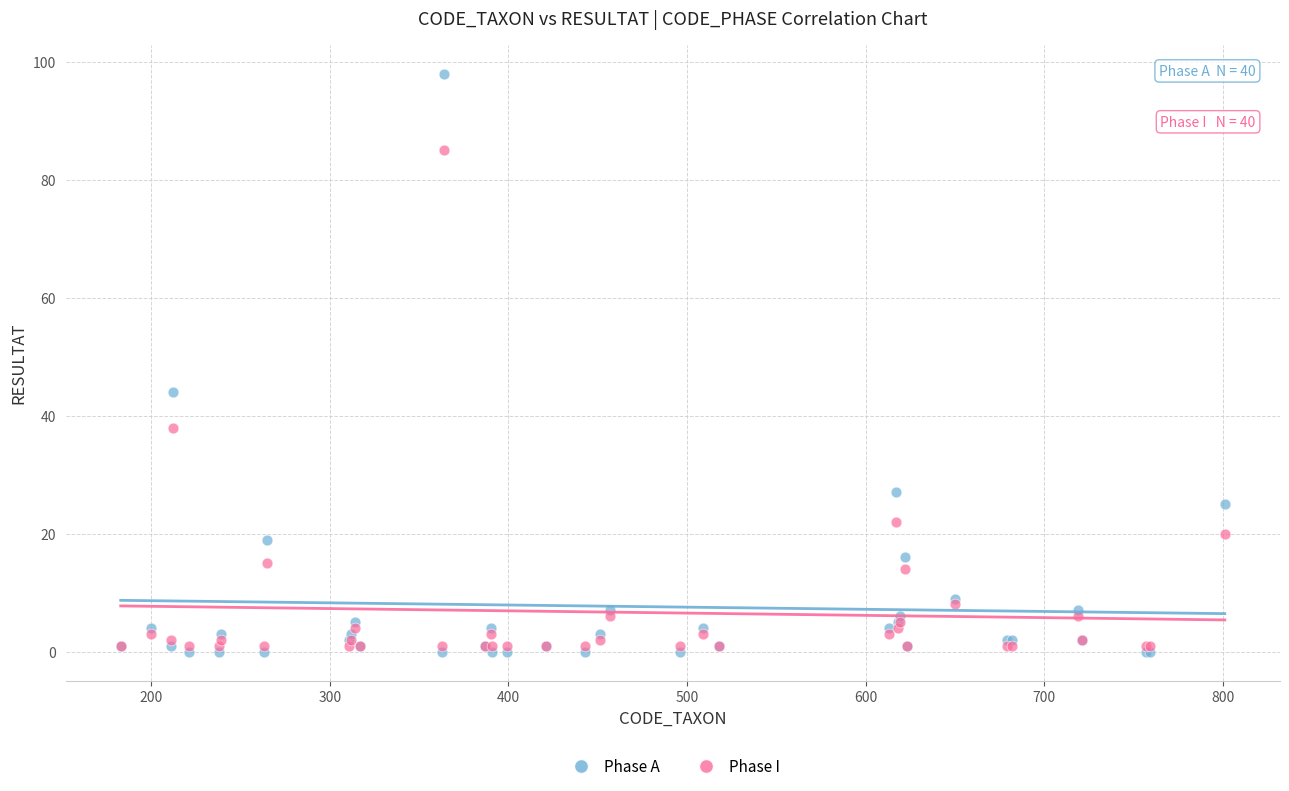

Across all series, what Y value is closest to 49?

44